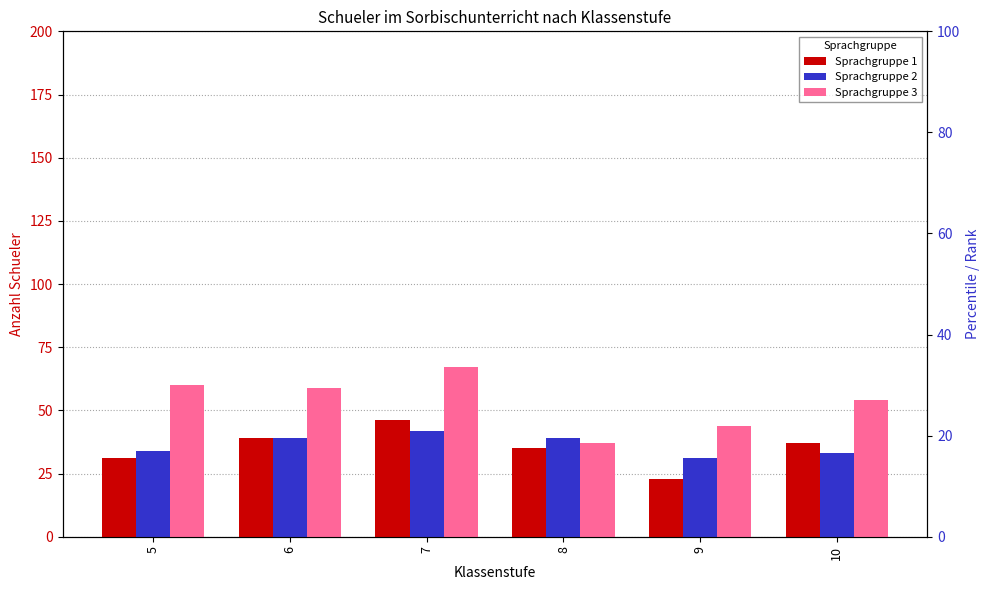

What is the maximum value shown in the chart?

67